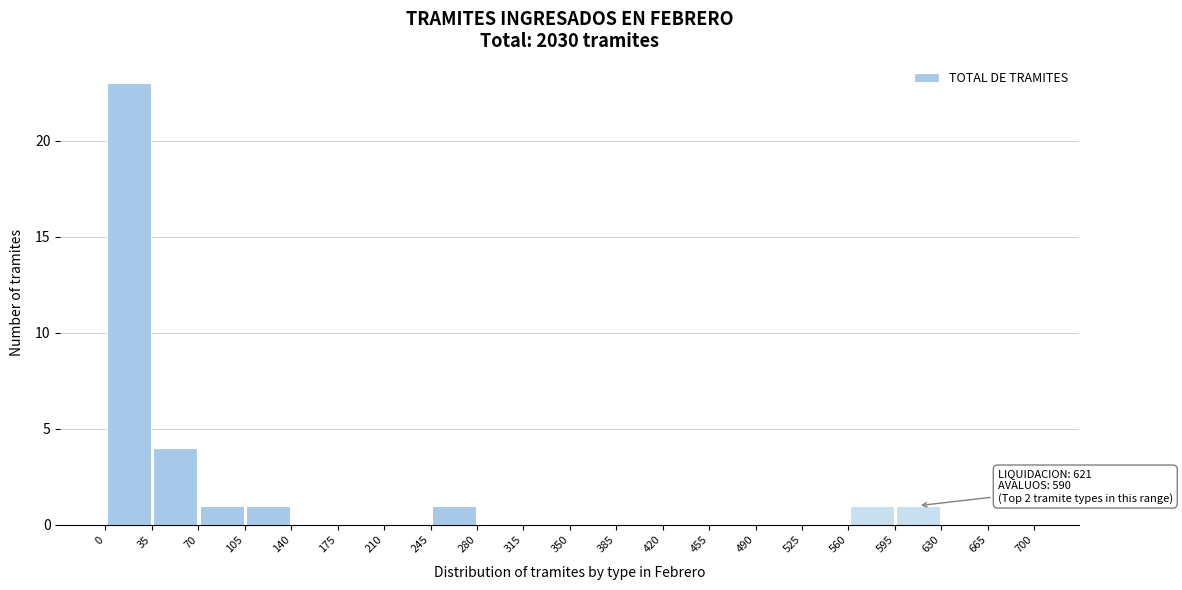

Over which range of the x-axis is the bar tallest?

0 to 35